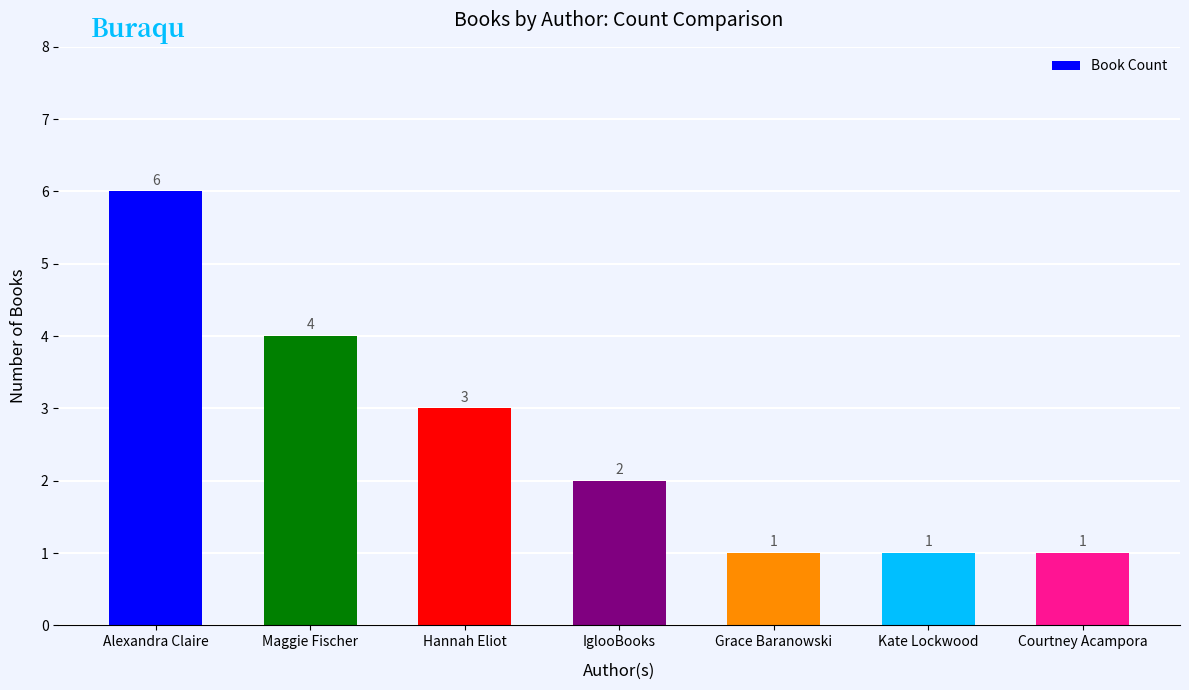

Reading left to right, transcribe all the data shown in this chart.

6	4	3	2	1	1	1